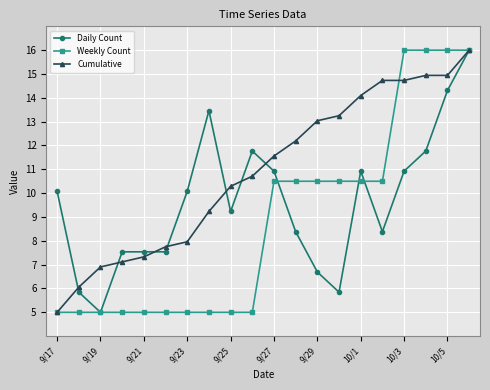

True or false: Daily Count has more than 2 points higher than both neighbors.

True